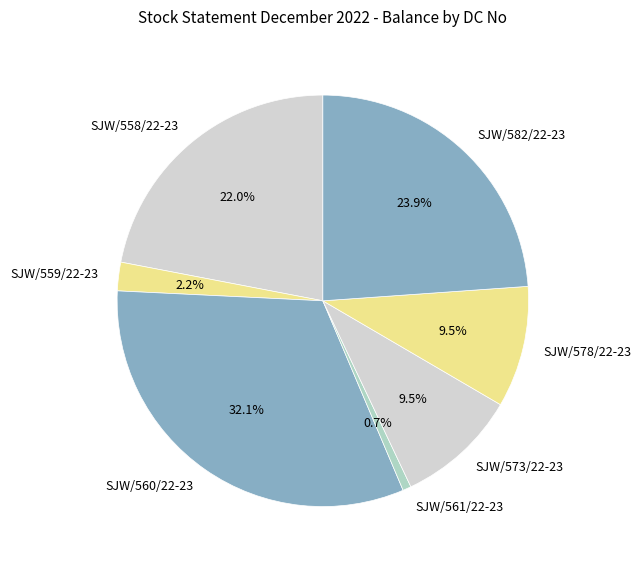

Does SJW/559/22-23 account for over 50% of the chart?

No